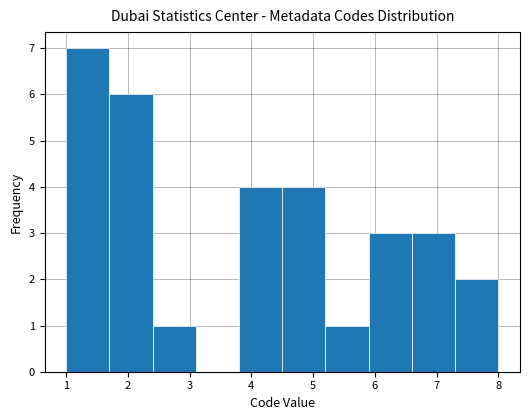

Over which range of the x-axis is the bar tallest?

1.0 to 1.7